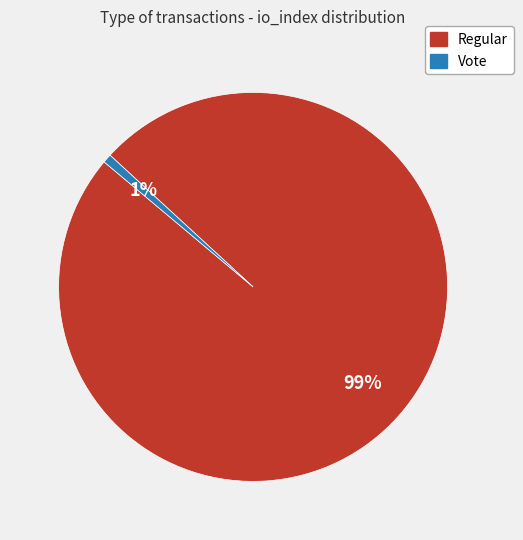

To the nearest percent, what is the average slice percentage?

50%